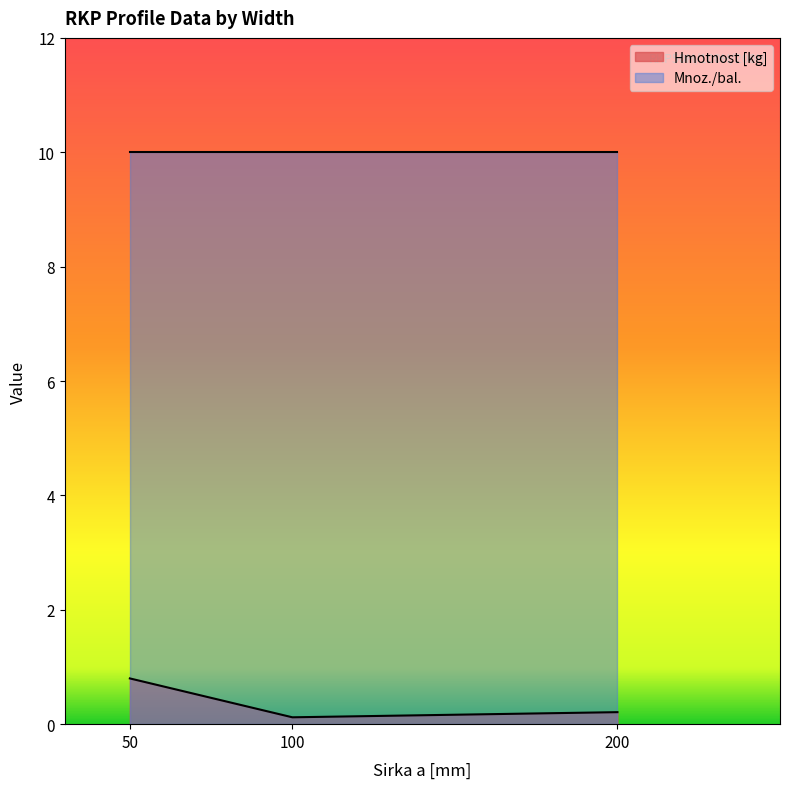

What is the maximum value shown in the chart?

10.0